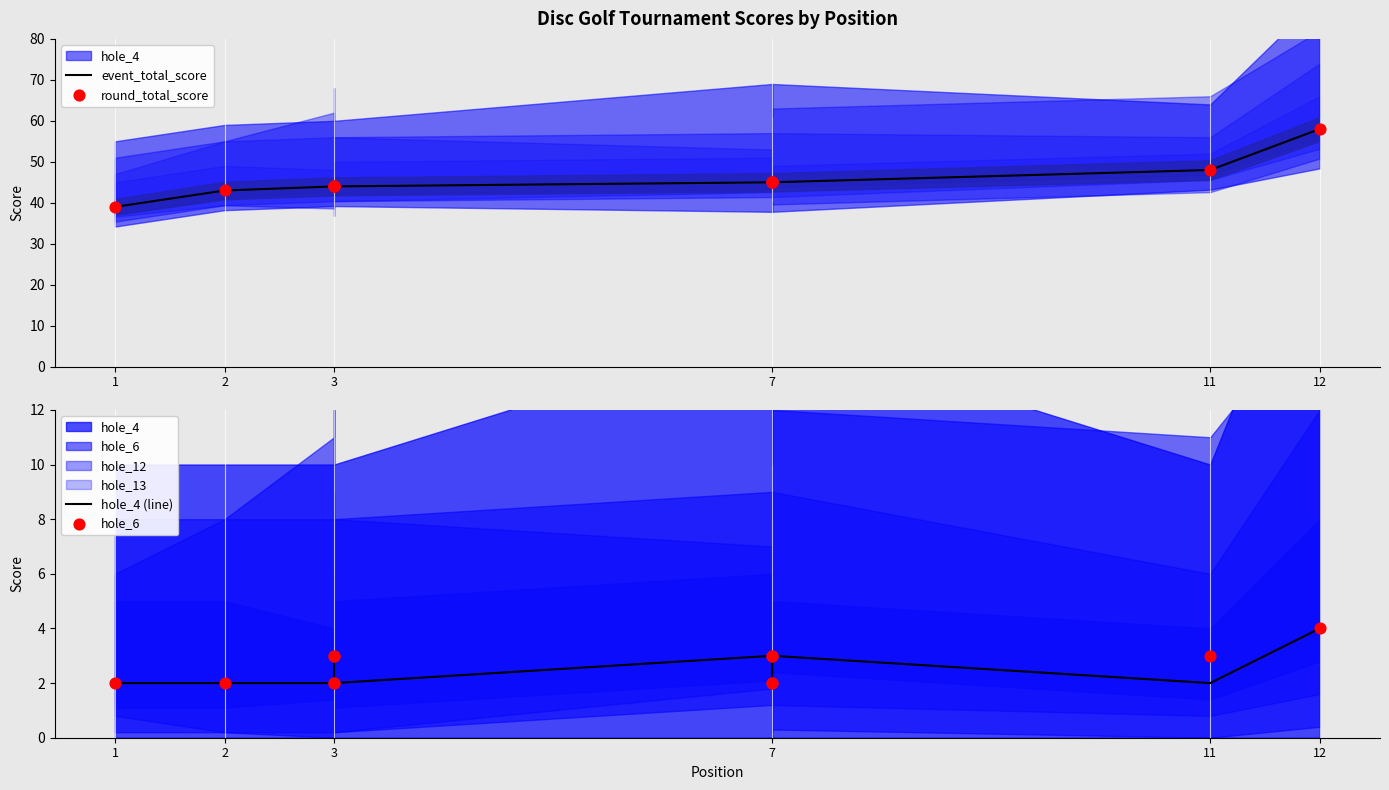

Is the value of round_total_score at 3 greater than the value of hole_6 at 11?

Yes